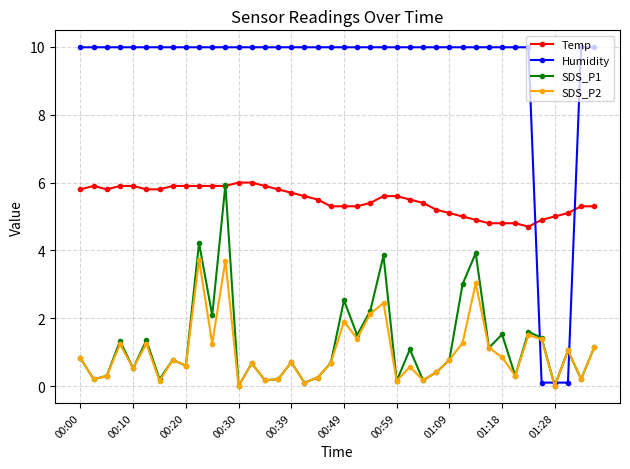

At how many categories does at least one series exceed 3?

40